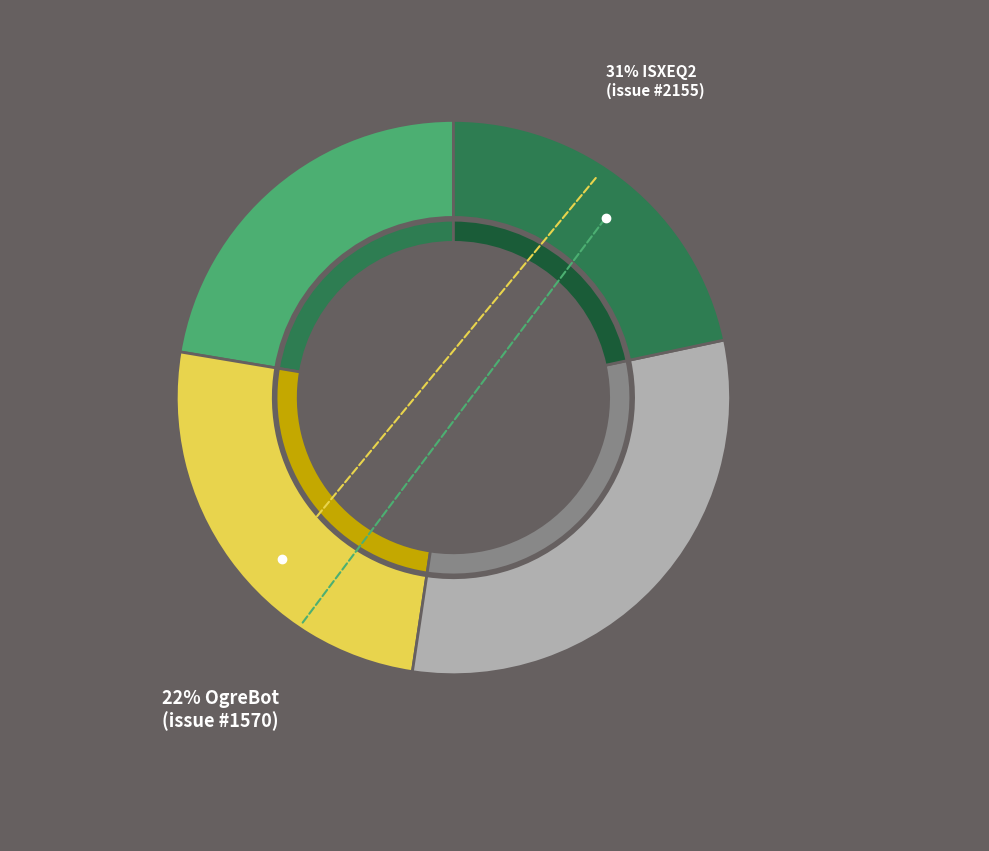

To the nearest percent, what is the average slice percentage?

25%